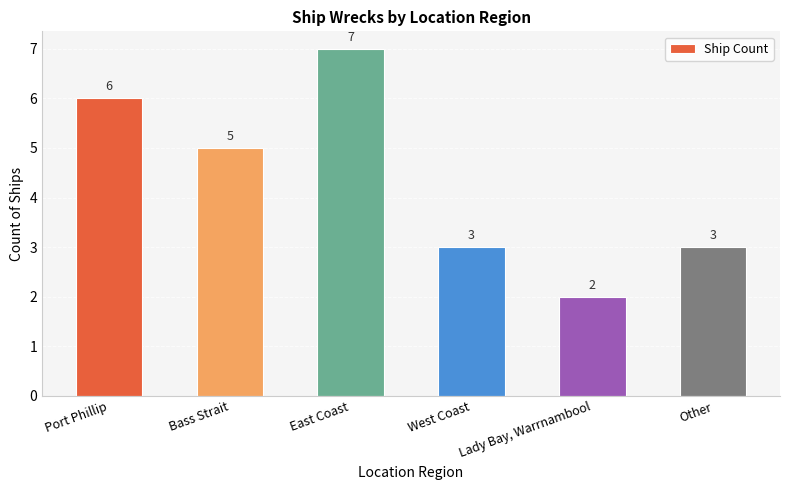

How many series are shown in this chart?

1